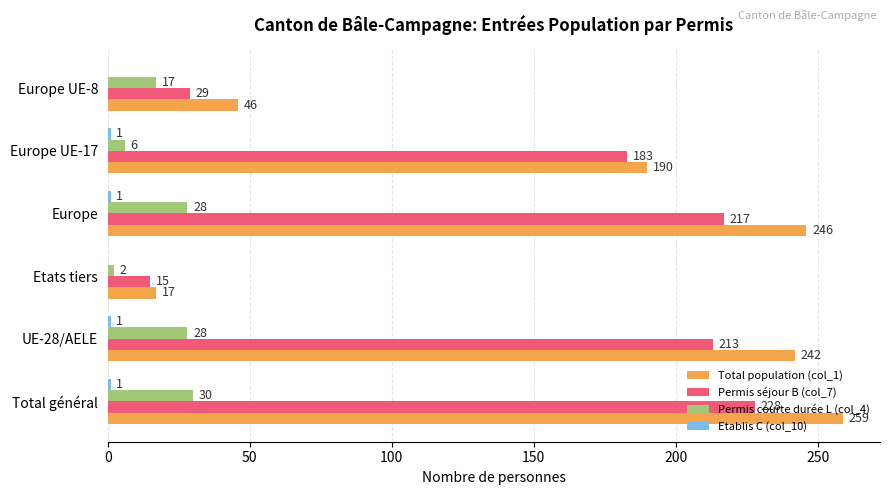

The Permis courte durée L (col_4) series shows 38 at UE-28/AELE. True or false?

False